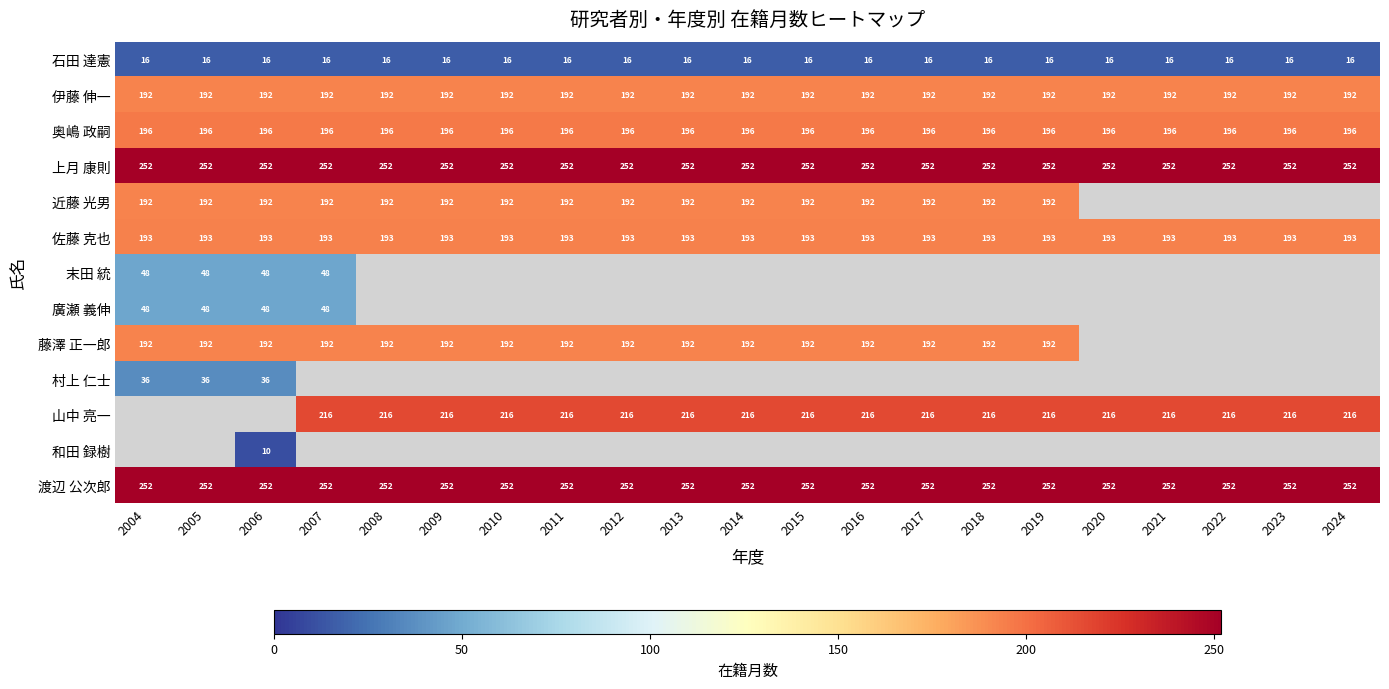

At how many categories does at least one series exceed 59?

21